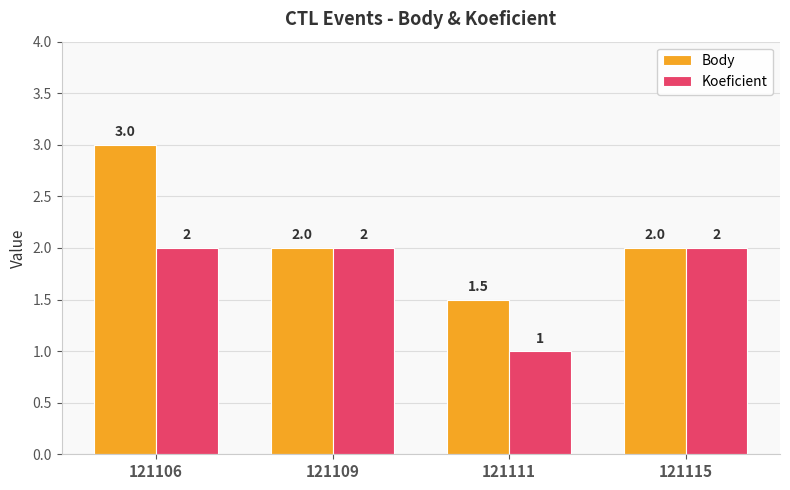

Reading right to left, transcribe all the data shown in this chart.

Body: 2.0	1.5	2.0	3.0
Koeficient: 2.0	1.0	2.0	2.0